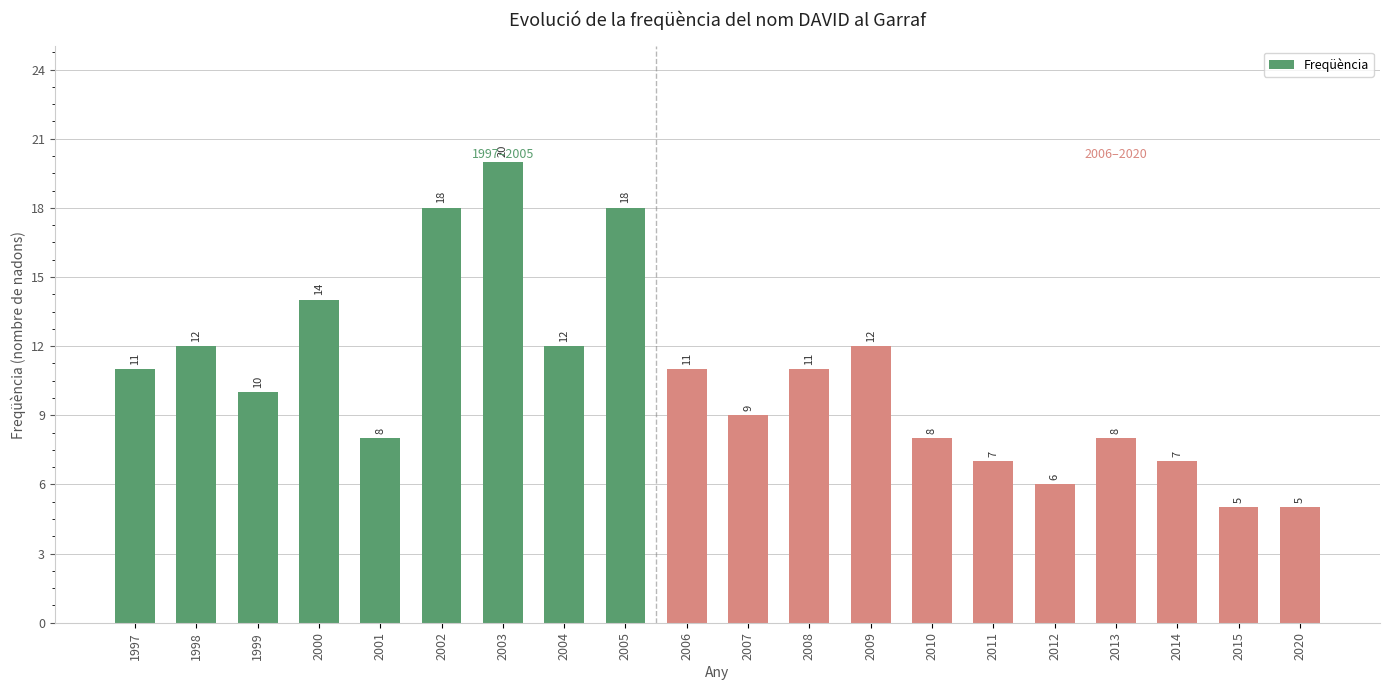

What is the greatest value displayed?

20